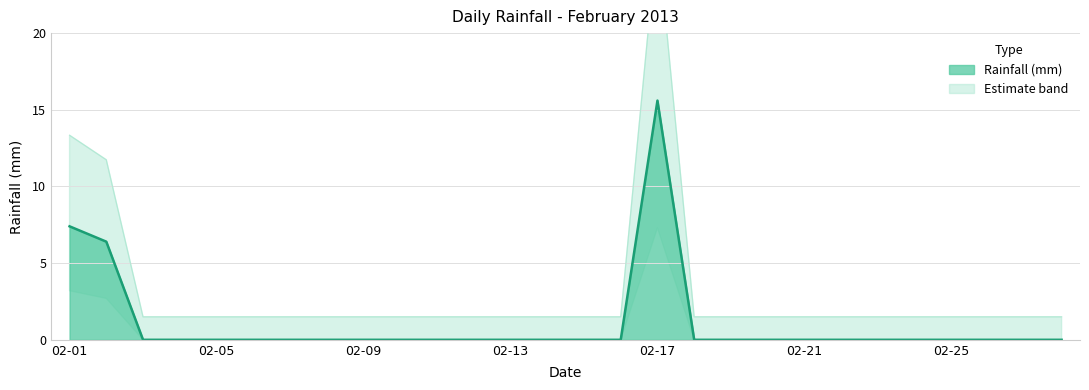

At which category does the data reach its first local peak?

02-17